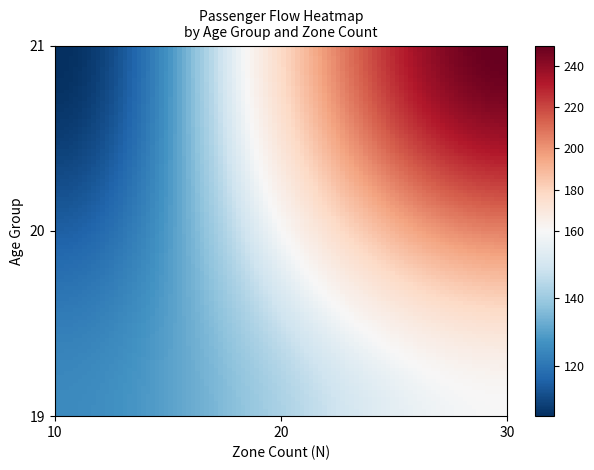

Reading left to right, what are all the values shown in this chart?

250	125	105